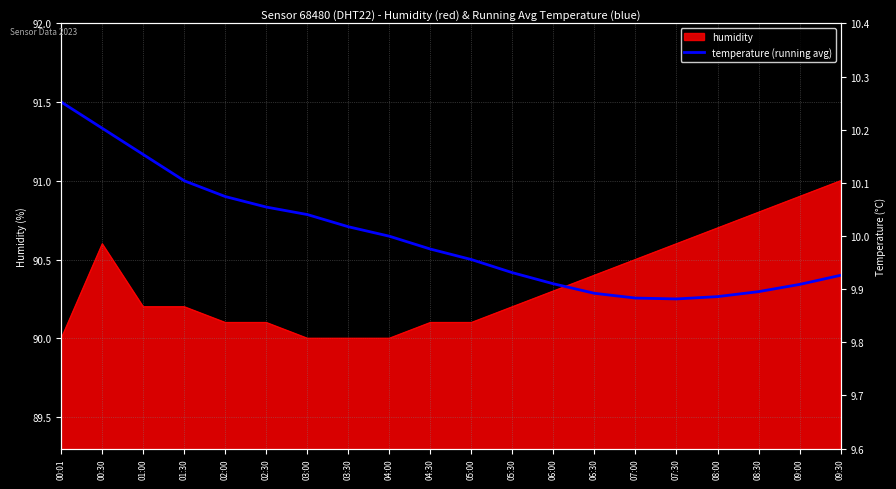

Does the chart display data point markers on the line(s)?

No